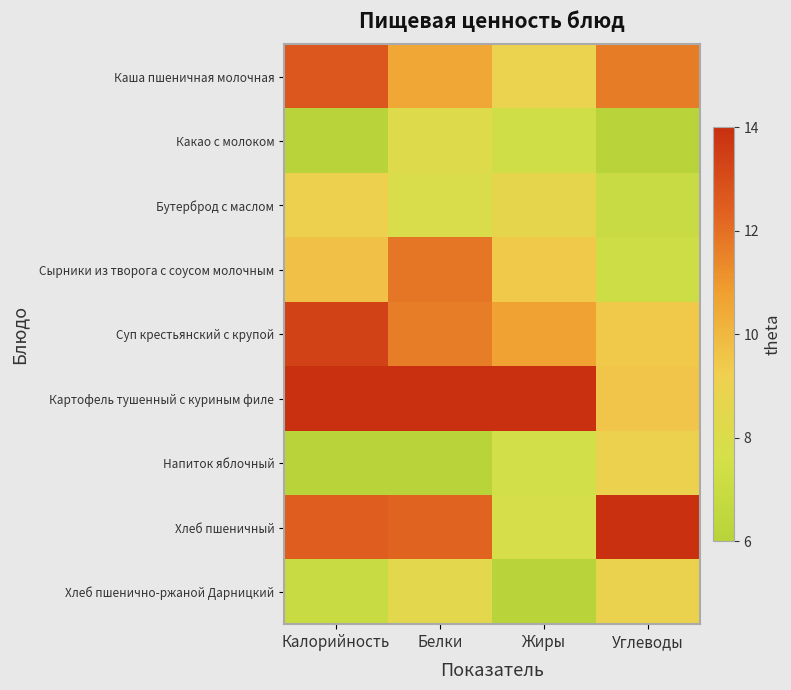

Between Калорийность and Углеводы, which is larger?

Калорийность